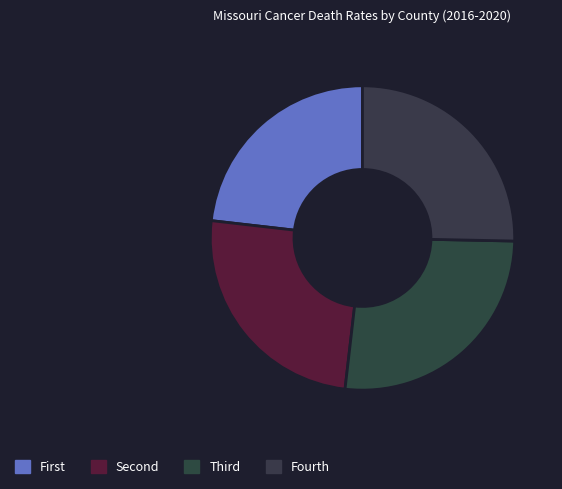

How many segments does this pie chart have?

4